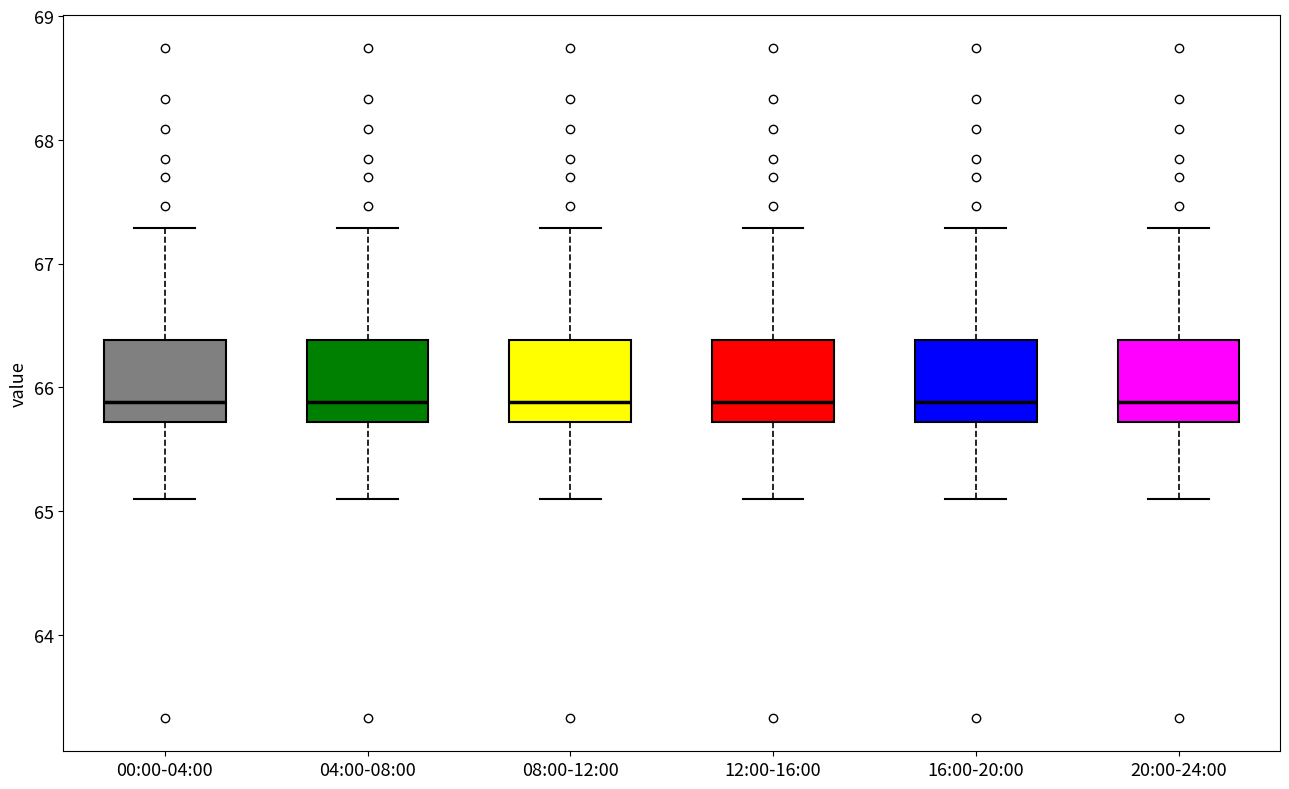

Reading left to right, read every box against the y-axis: the position of its median line, the range the box covers, and the ends of its whiskers. The values are not printed on the chart, so give them approximately, as read against the axis.

00:00-04:00: median 65.9, box 65.7 to 66.4, whiskers 65.1 to 67.3
04:00-08:00: median 65.9, box 65.7 to 66.4, whiskers 65.1 to 67.3
08:00-12:00: median 65.9, box 65.7 to 66.4, whiskers 65.1 to 67.3
12:00-16:00: median 65.9, box 65.7 to 66.4, whiskers 65.1 to 67.3
16:00-20:00: median 65.9, box 65.7 to 66.4, whiskers 65.1 to 67.3
20:00-24:00: median 65.9, box 65.7 to 66.4, whiskers 65.1 to 67.3